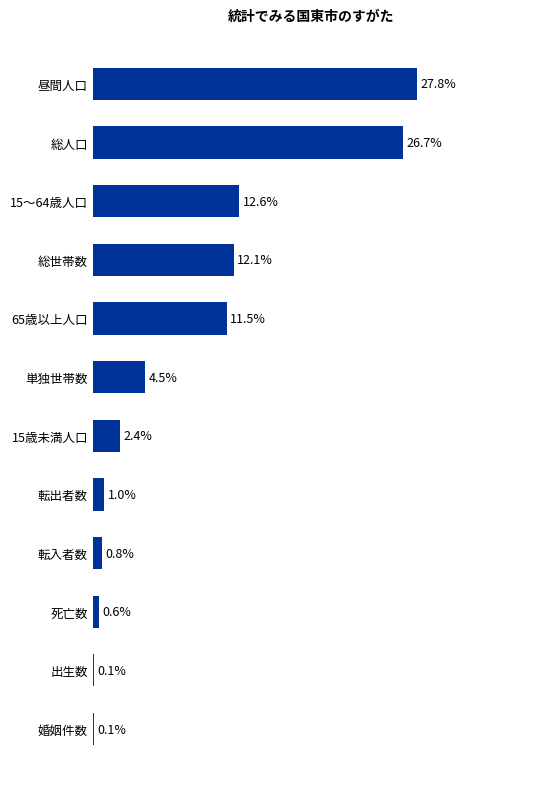

Between 単独世帯数 and 出生数, which is larger?

単独世帯数